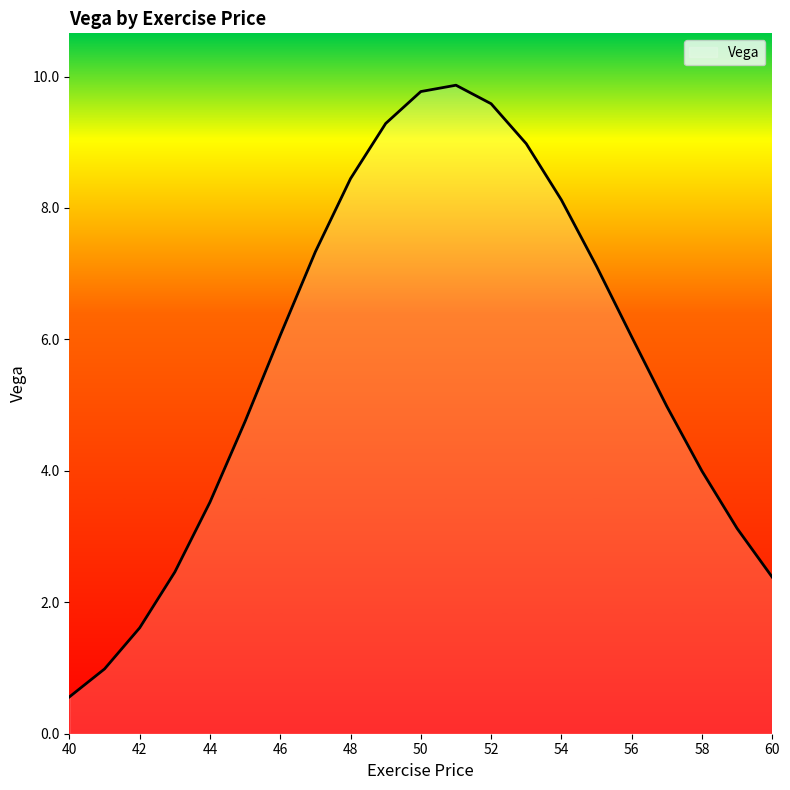

What is the minimum value shown in the chart?

0.6